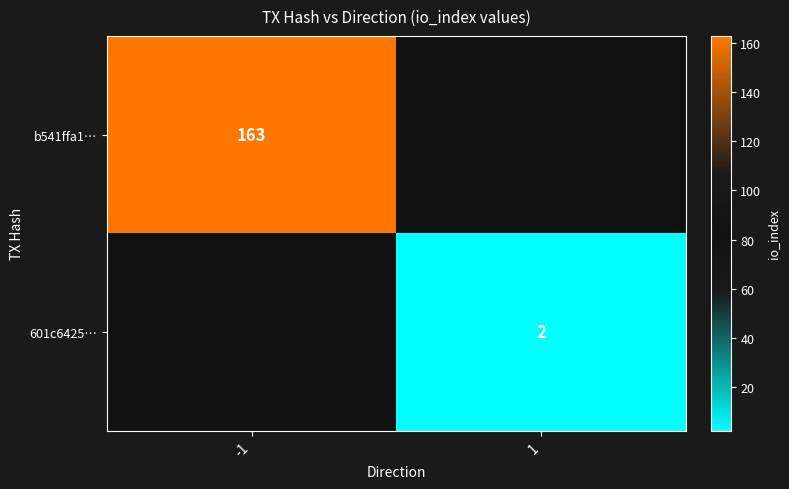

The 601c6425… series shows 2 at 1. True or false?

True